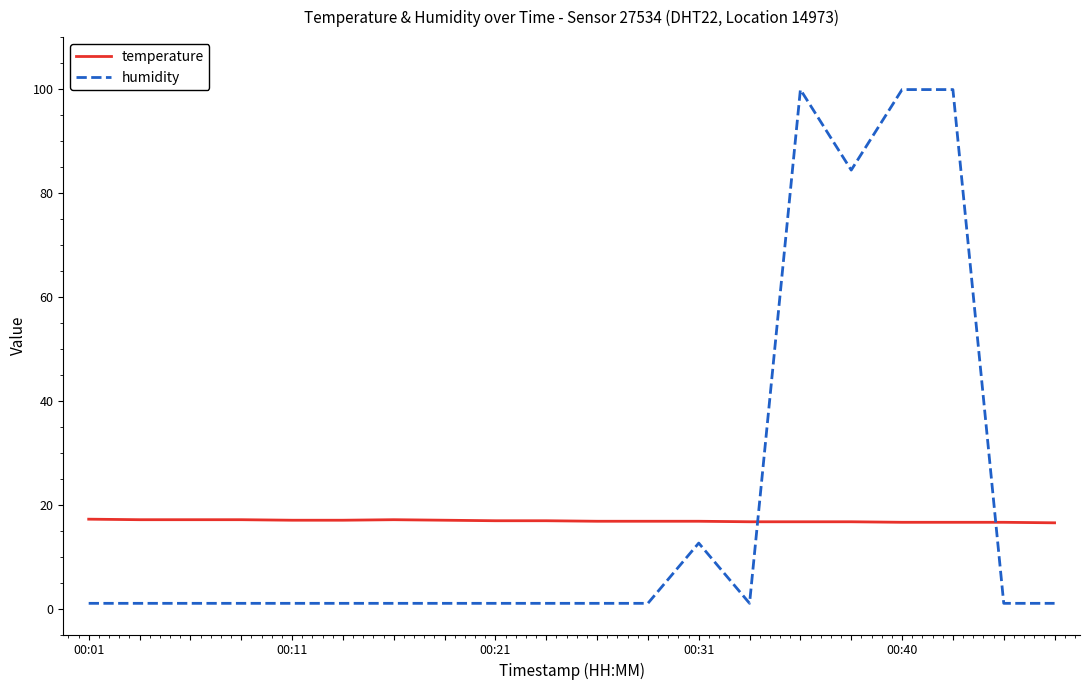

What is the difference between the maximum and minimum values in the humidity series?

98.9